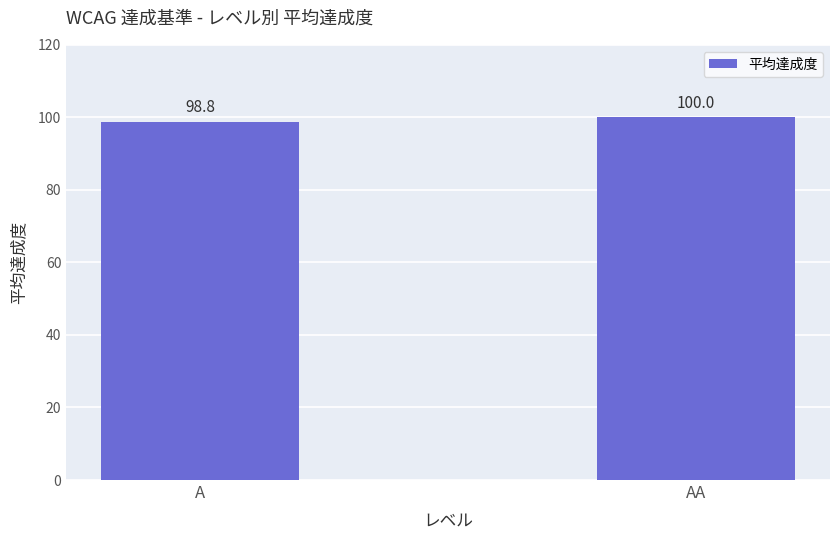

List the labels in order of value, largest first.

AA, A